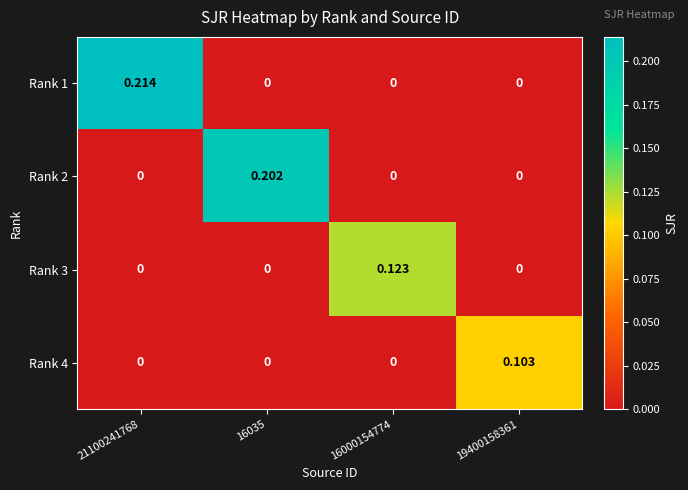

Is the value of Rank 3 at 16000154774 greater than the value of Rank 4 at 21100241768?

Yes